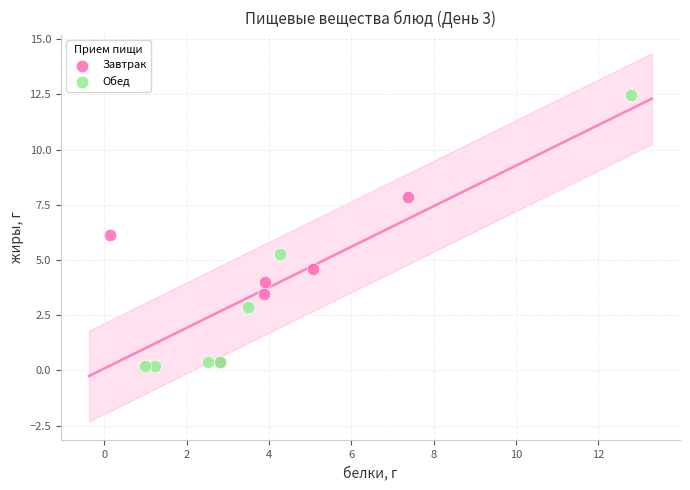

Which series has the widest spread of Y values?

Обед